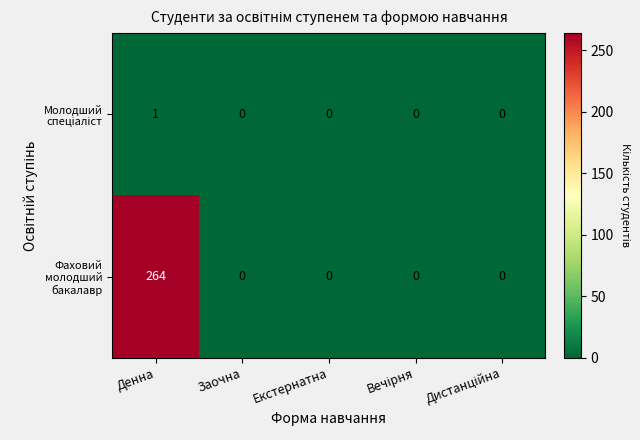

The value of Фаховий молодший бакалавр at Денна is 104. True or false?

False